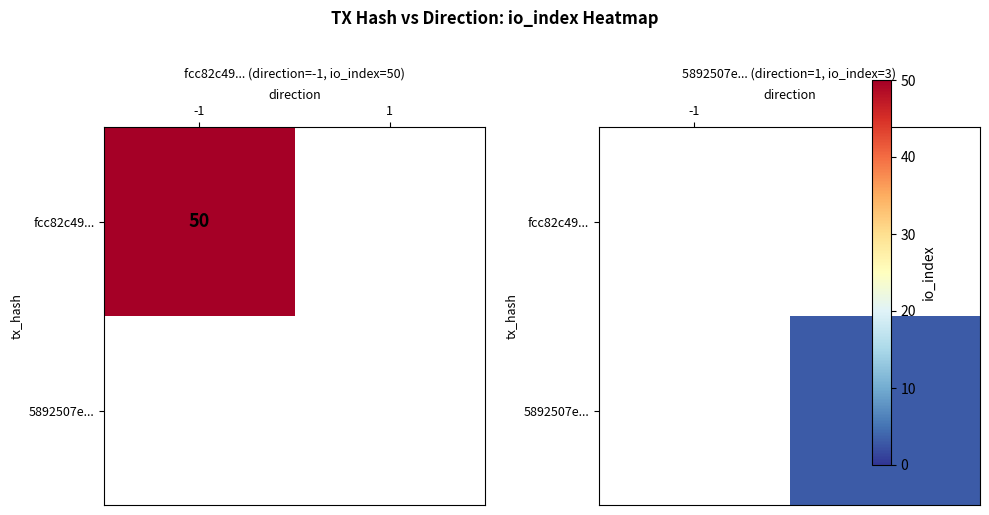

List the series in order of their overall mean, highest first.

fcc82c49..., 5892507e...